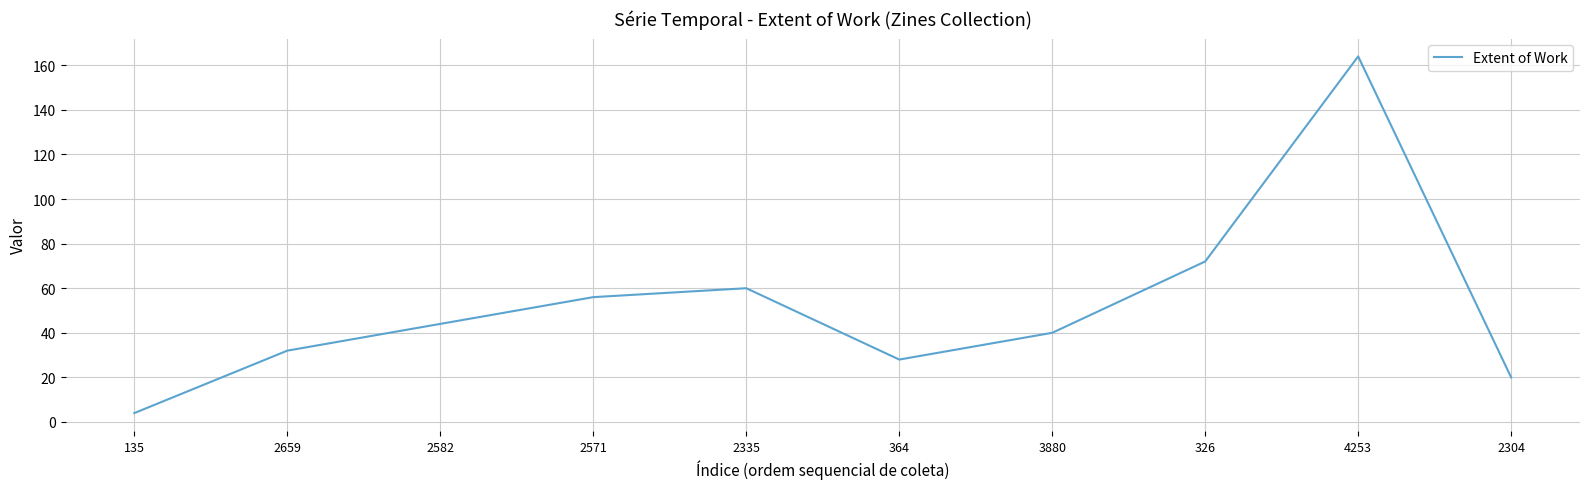

What position from the right is 2335?

6